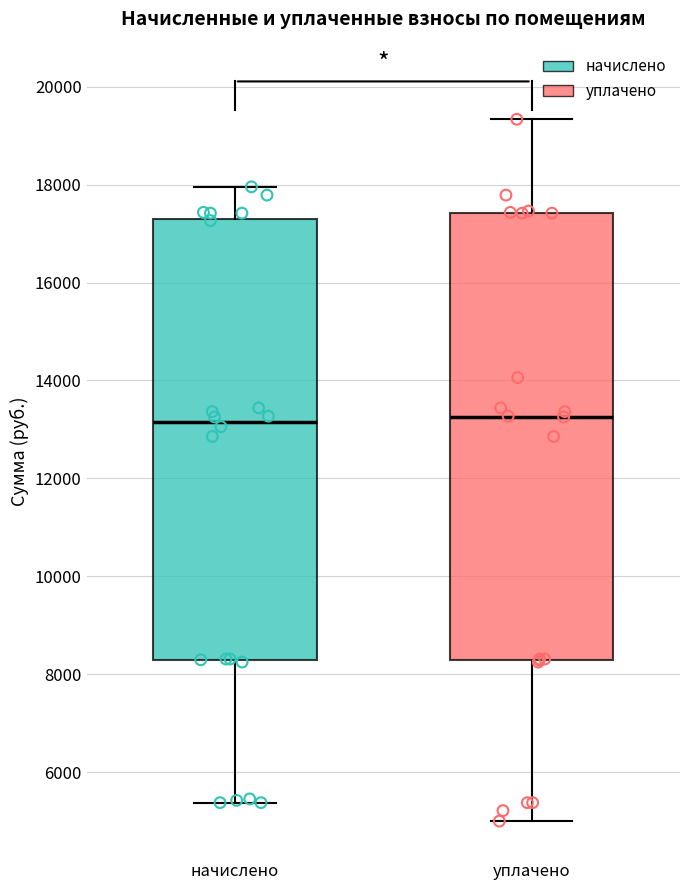

Reading left to right, read every box against the y-axis: the position of its median line, the range the box covers, and the ends of its whiskers. The values are not printed on the chart, so give them approximately, as read against the axis.

начислено: median 13200, box 8200 to 17400, whiskers 5400 to 18000
уплачено: median 13200, box 8200 to 17400, whiskers 5000 to 19400